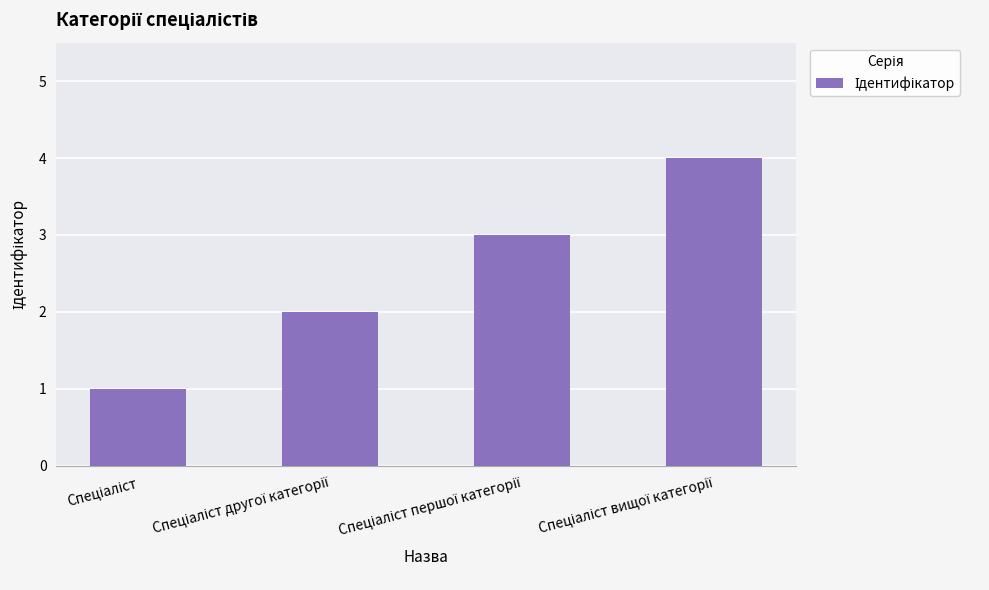

What is the value of the 4th bar from the left?

4